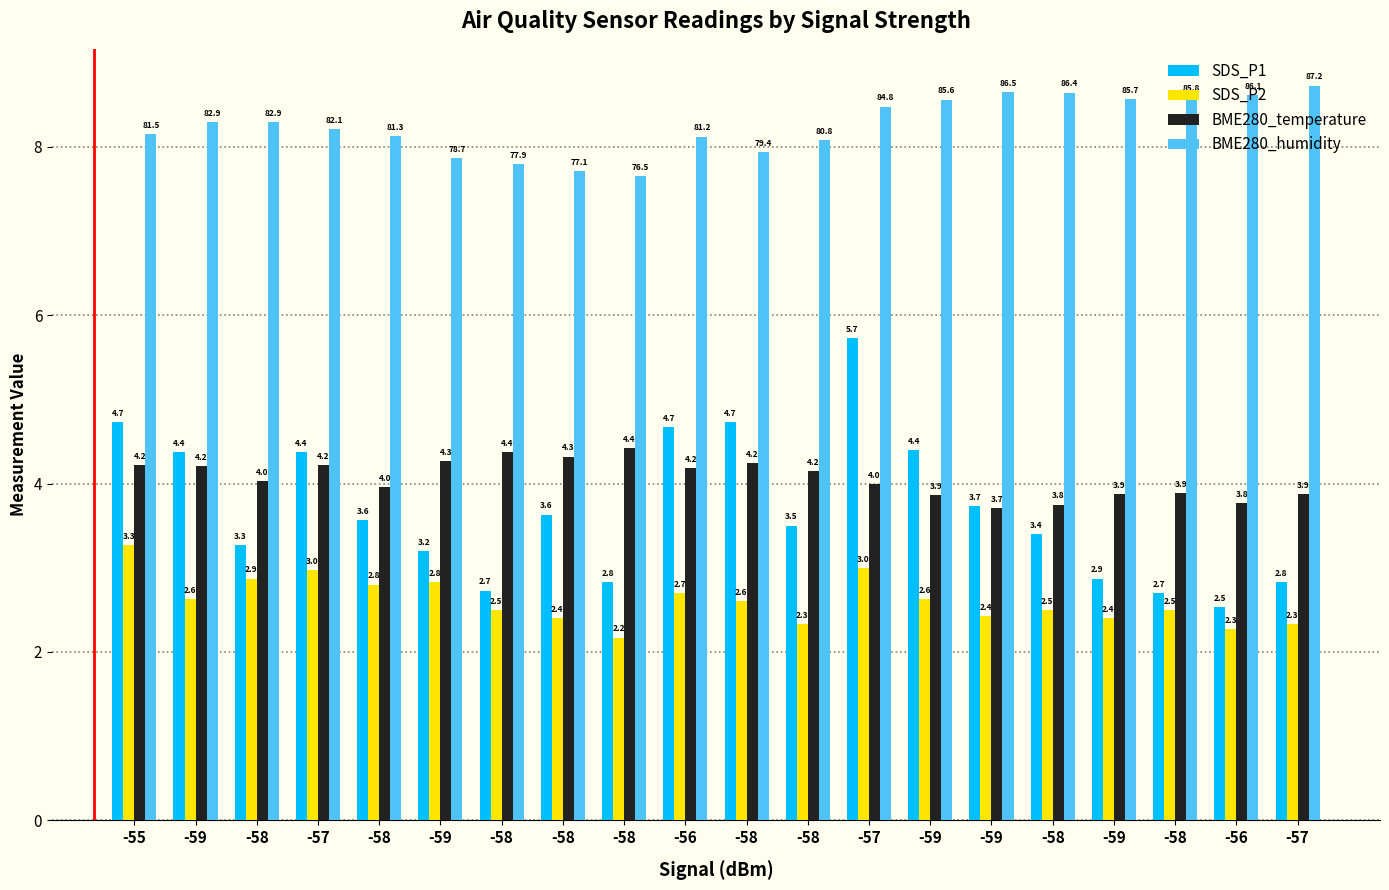

How many groups of bars are there?

20